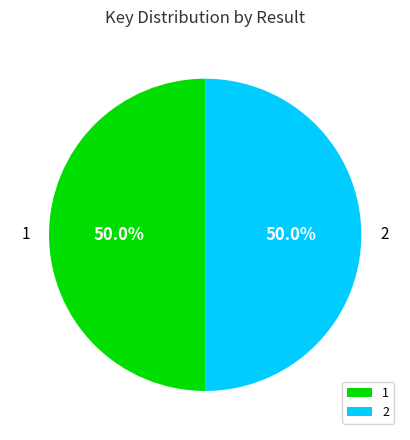

To the nearest percent, what is the average slice percentage?

50%